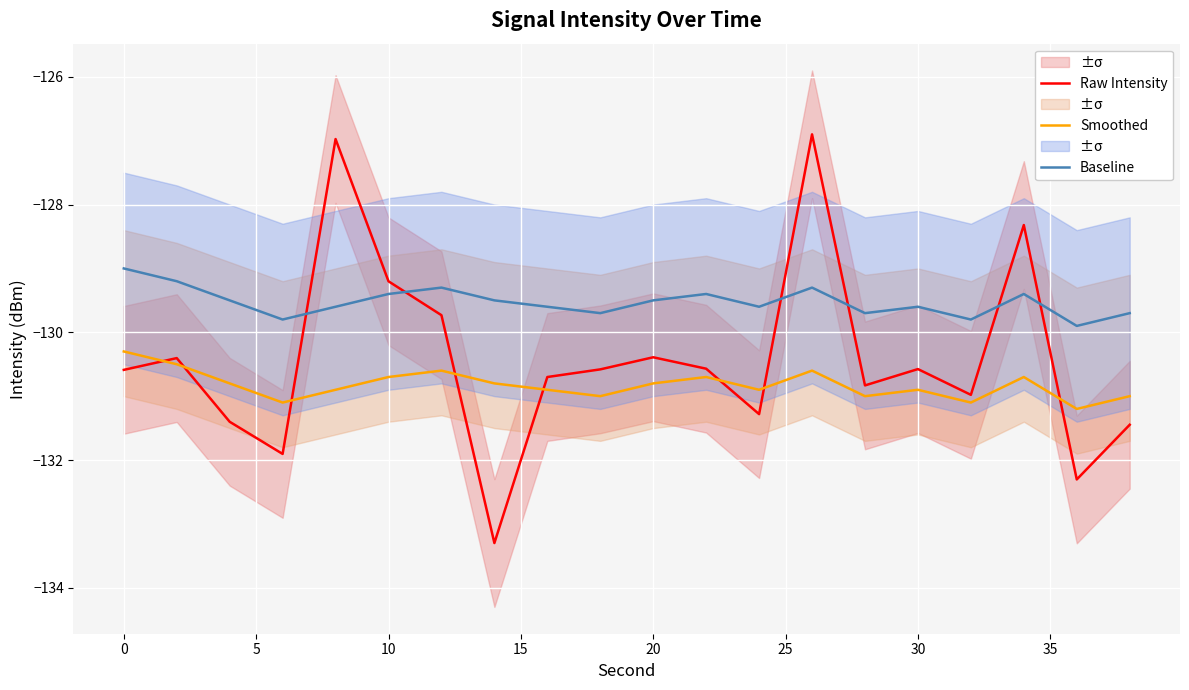

What is the maximum value for Baseline?

-129.0